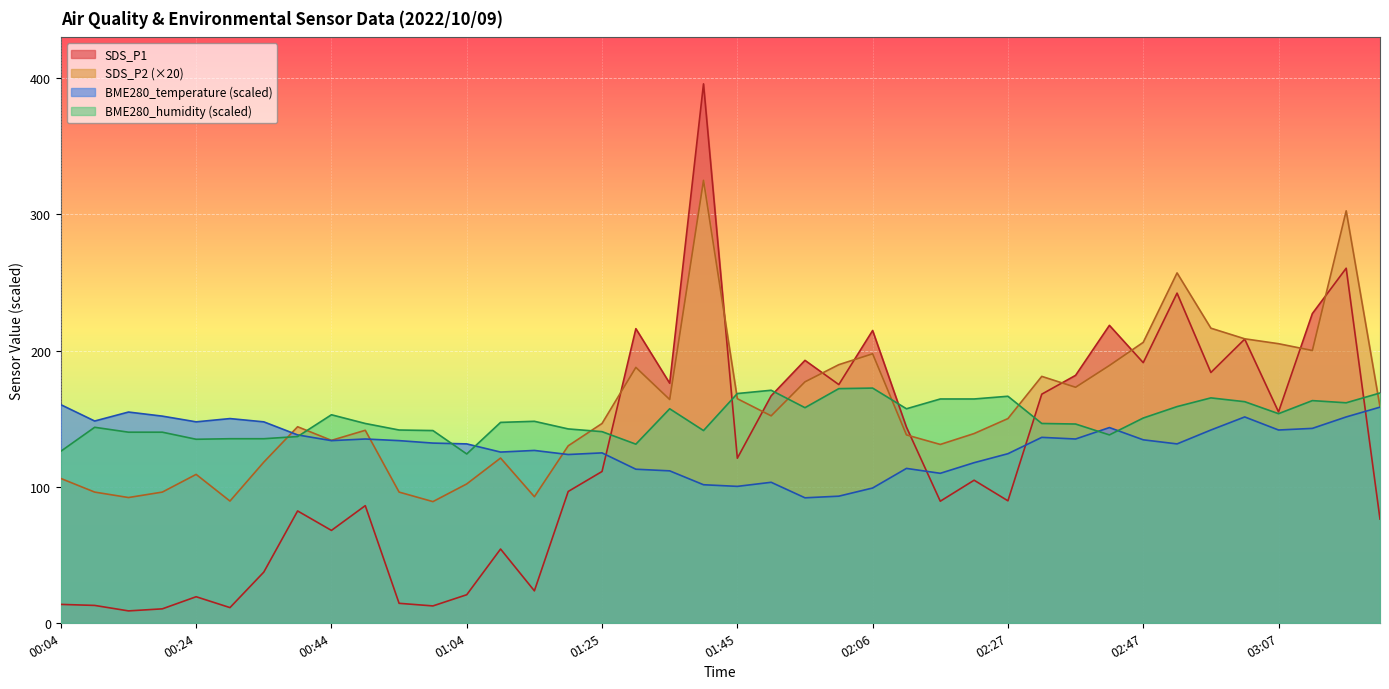

The value of SDS_P2 at 01:30 is 187.6. True or false?

True